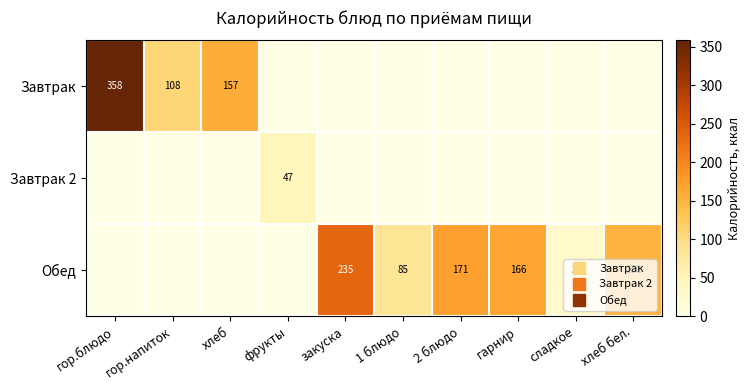

What is the total value across all series at 2 блюдо?

171.0